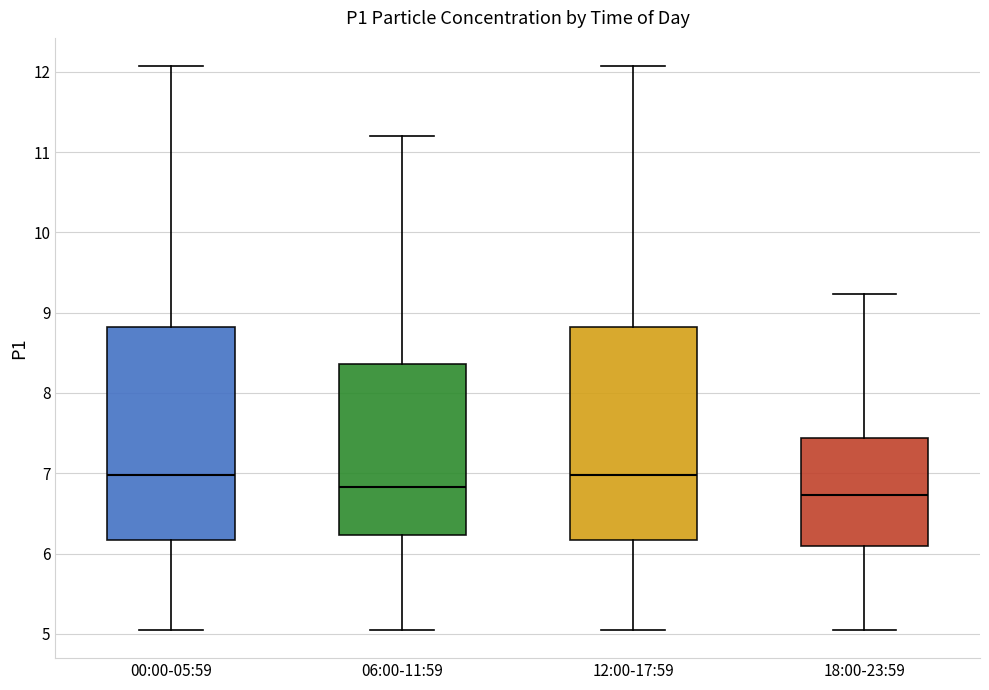

Reading left to right, transcribe this box plot: for each box, give where its median line is, the range the box spans, and where its two whiskers end, as read against the y-axis. The values are not printed on the chart, so give them approximately, as read against the axis.

00:00-05:59: median 7.0, box 6.2 to 8.8, whiskers 5.1 to 12.1
06:00-11:59: median 6.8, box 6.2 to 8.4, whiskers 5.1 to 11.2
12:00-17:59: median 7.0, box 6.2 to 8.8, whiskers 5.1 to 12.1
18:00-23:59: median 6.7, box 6.1 to 7.4, whiskers 5.1 to 9.2